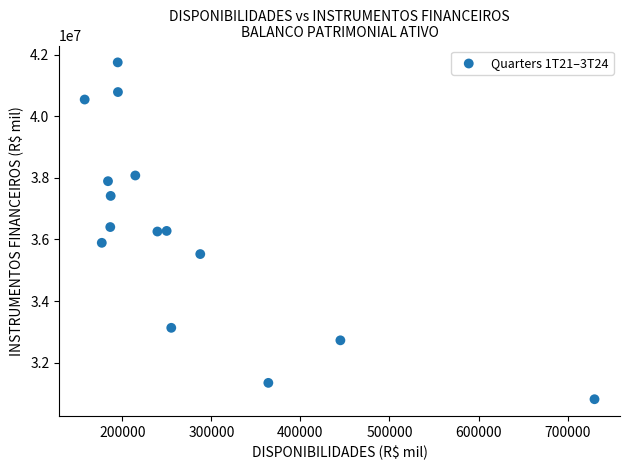

What is the range of Y values (max minus min)?

10944179